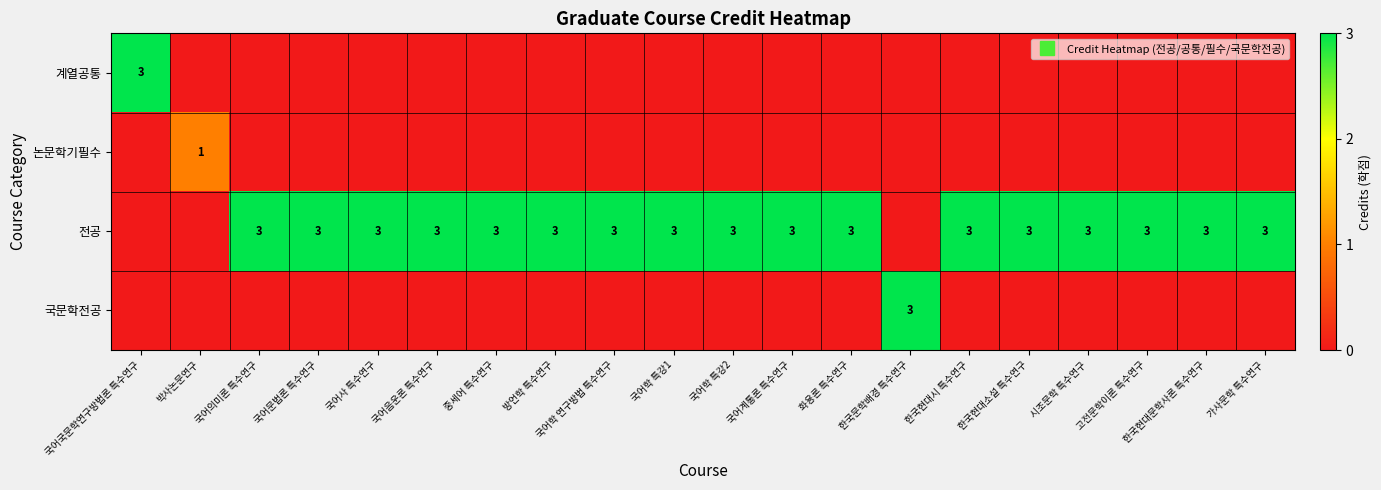

Which series has the largest total across all categories?

전공